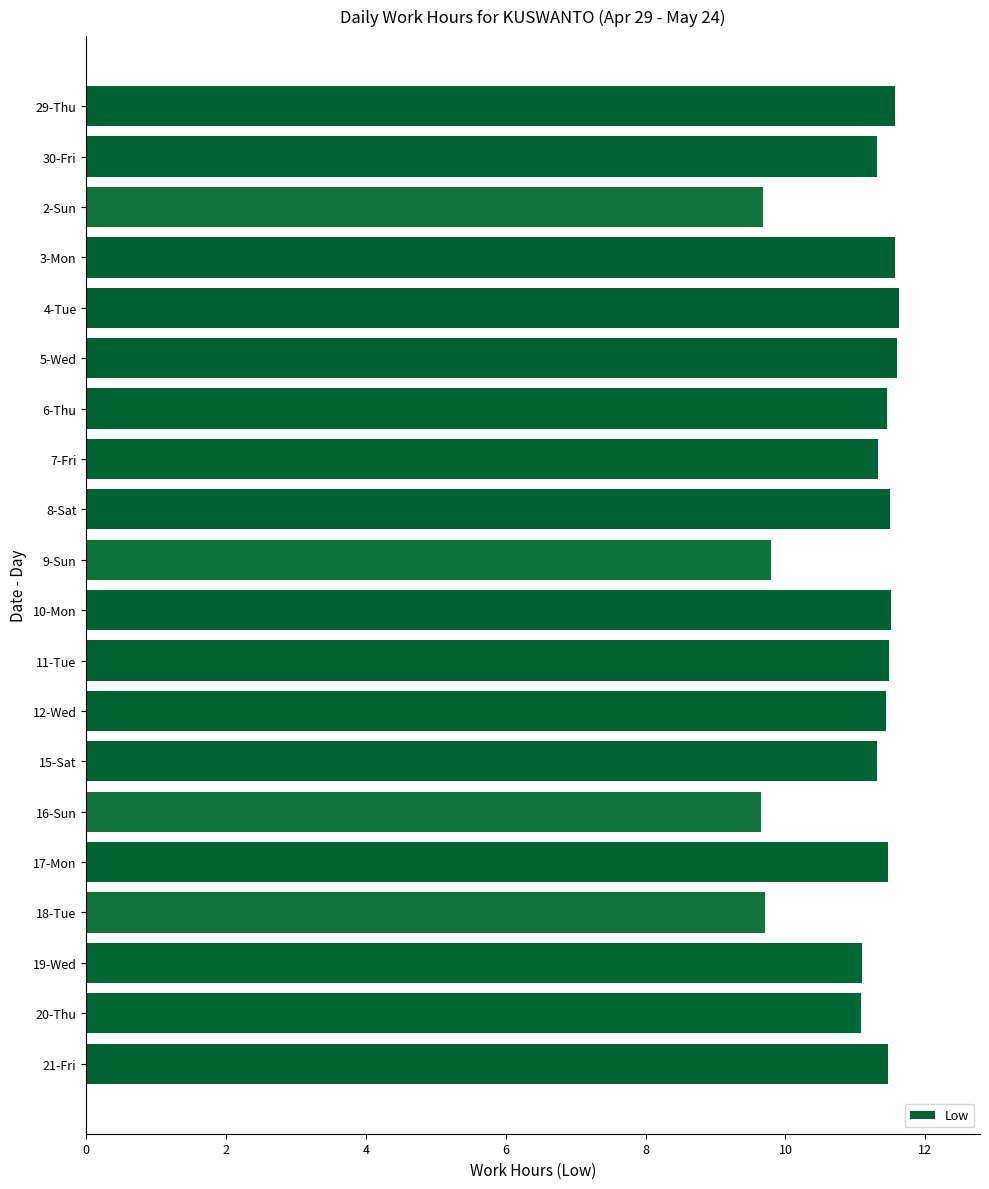

Does the chart contain stacked bars?

No